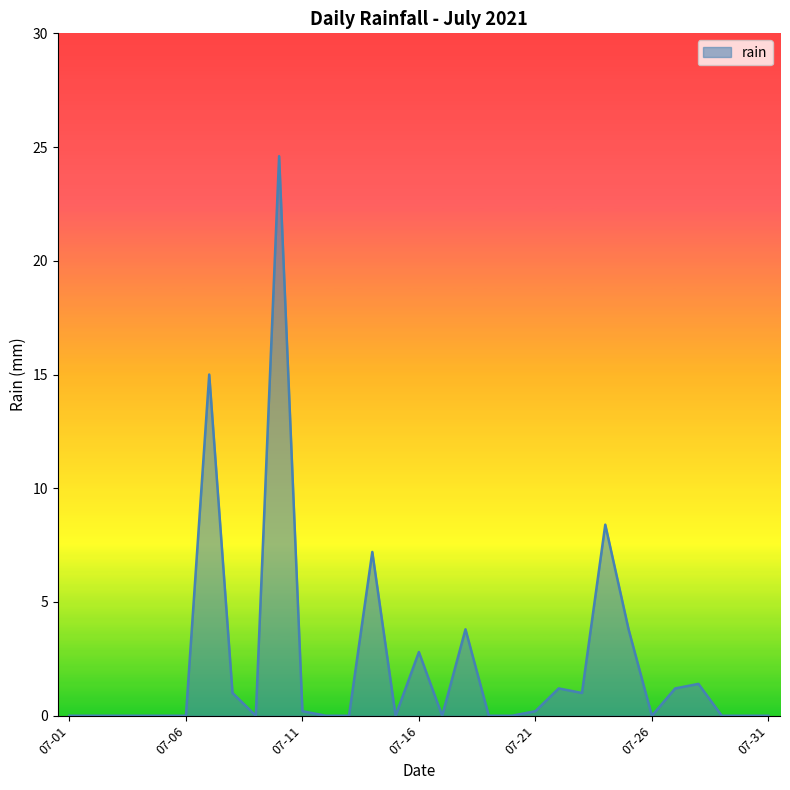

What is the difference between the maximum and minimum values?

24.6